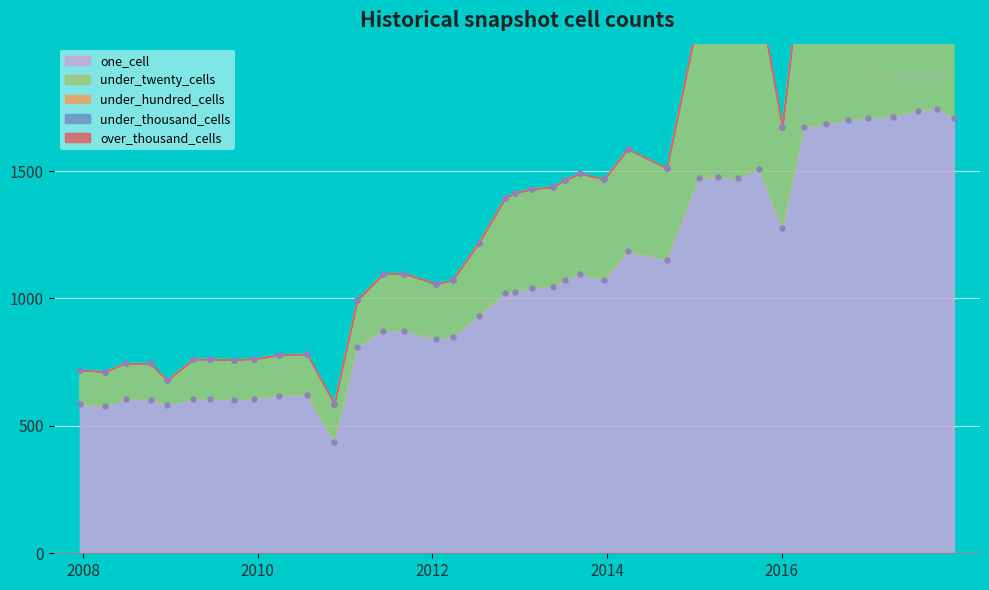

At which category is the sum across all series the highest?

2017-12-22